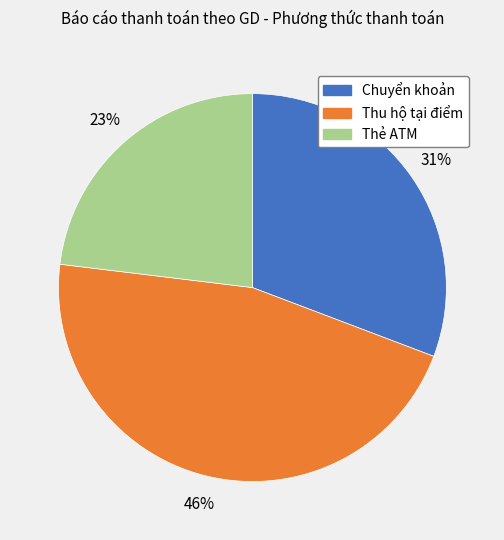

To the nearest percent, what percentage of the pie is Thẻ ATM?

23%